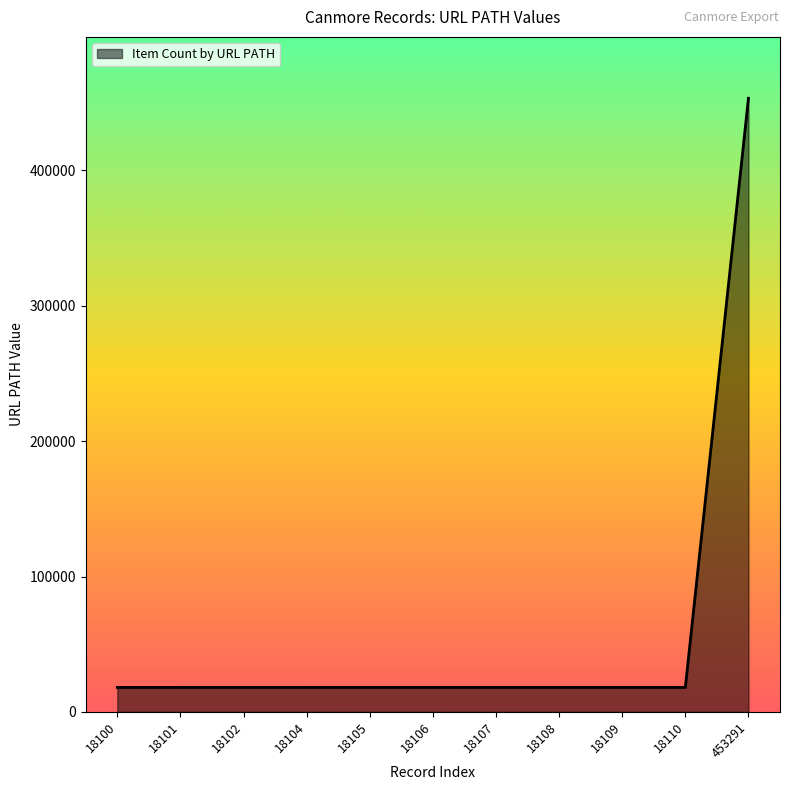

What is the difference between the values at 18101 and 18104?

3